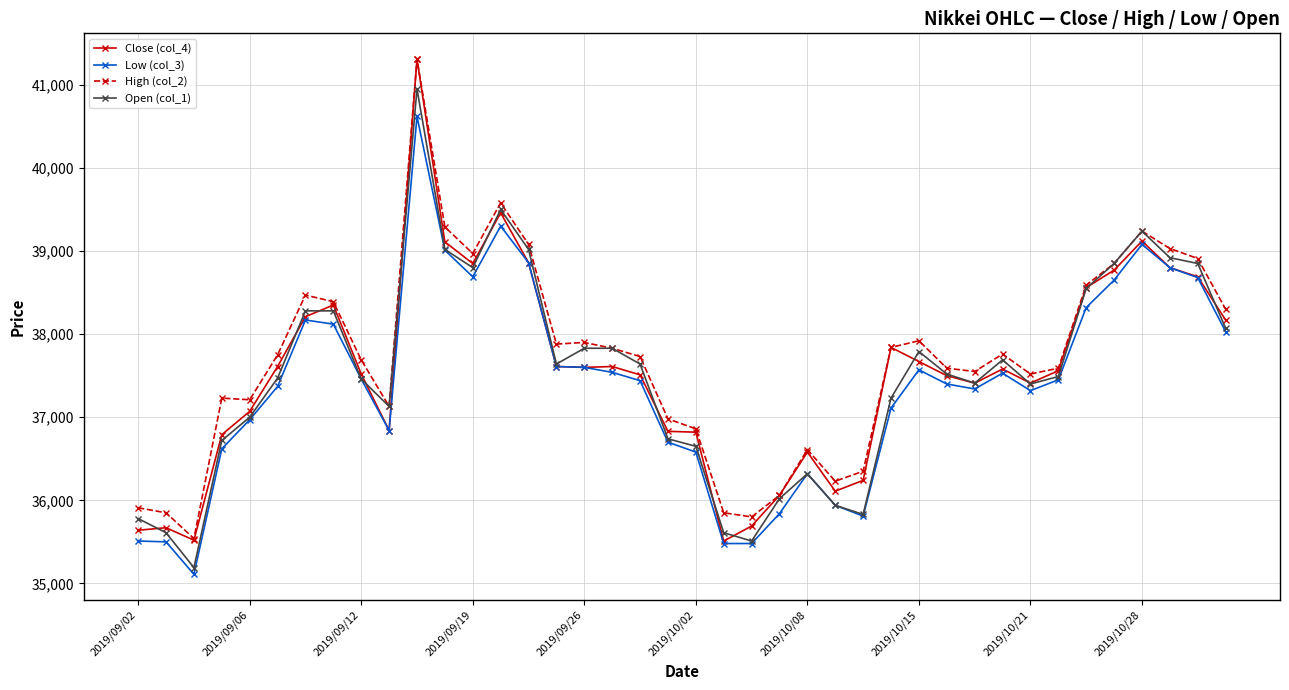

What is the value of the Open (col_1) point at the 32nd from the left?

37690